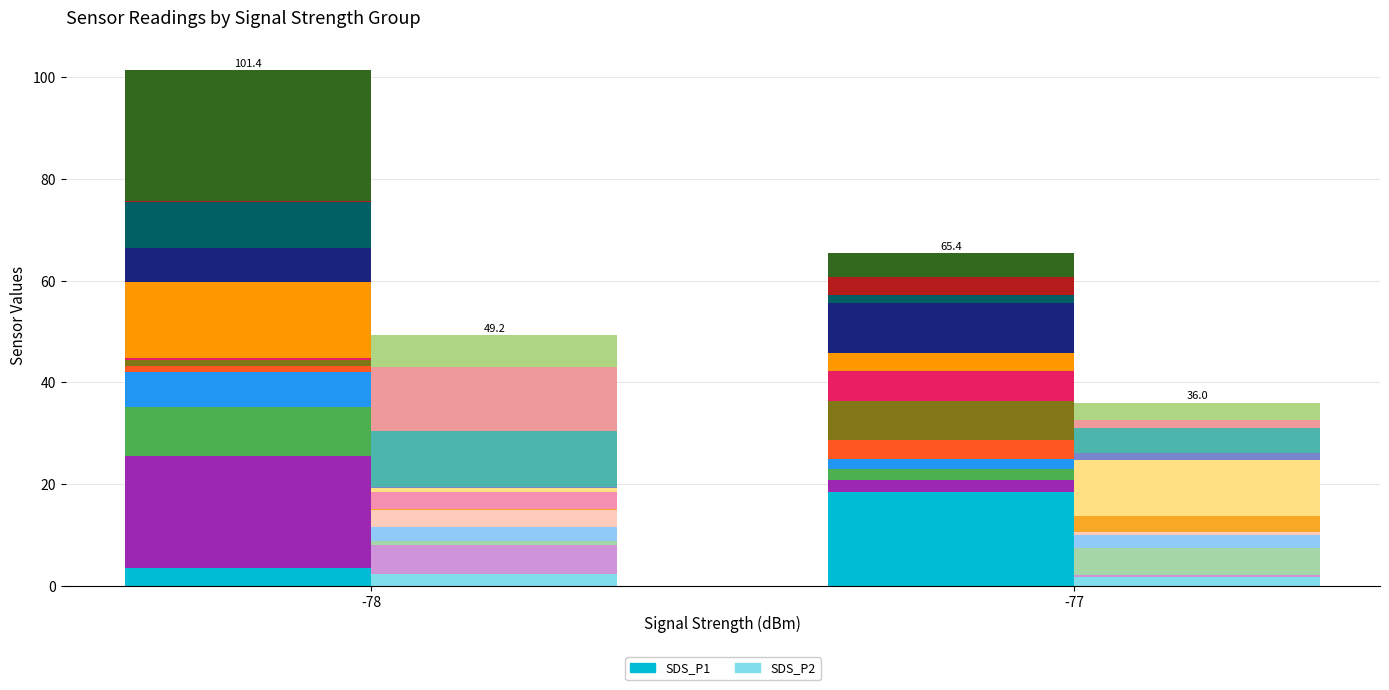

Are the bars horizontal?

No